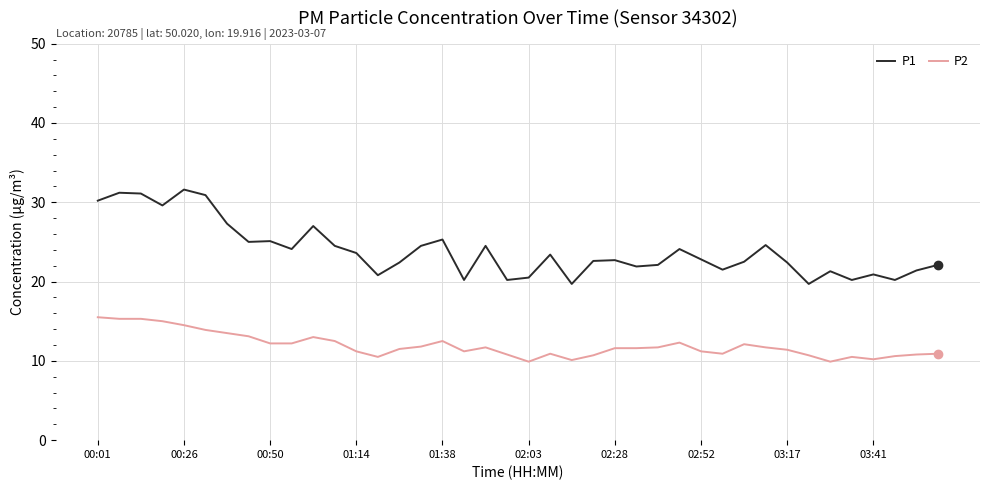

What is the maximum value shown in the chart?

31.6